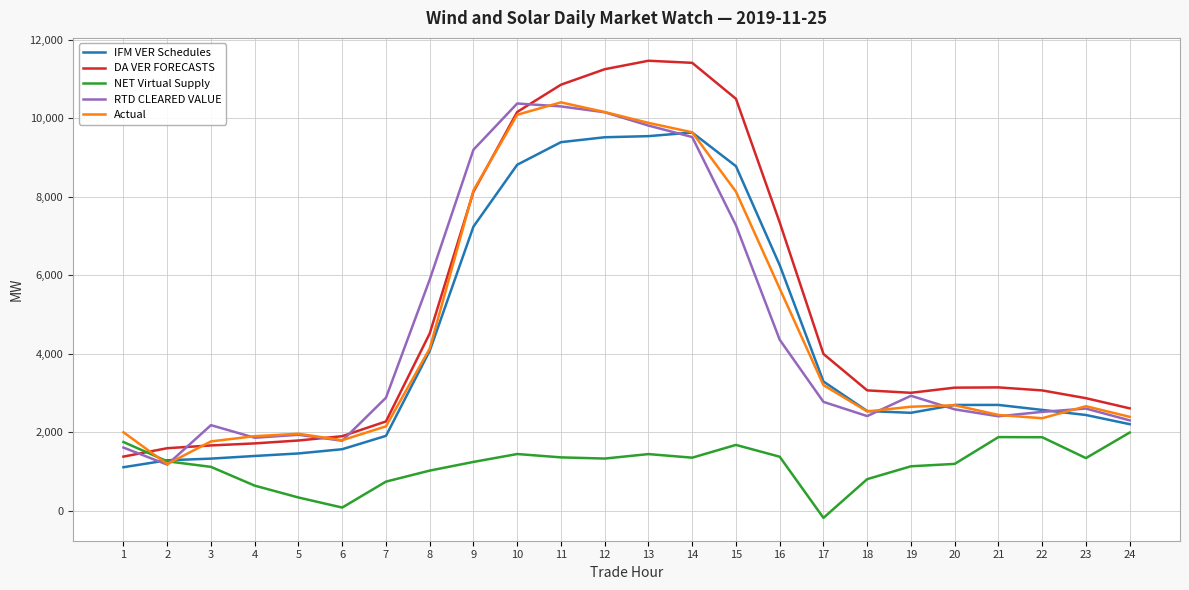

The NET Virtual Supply series shows 941.1 at 14. True or false?

False